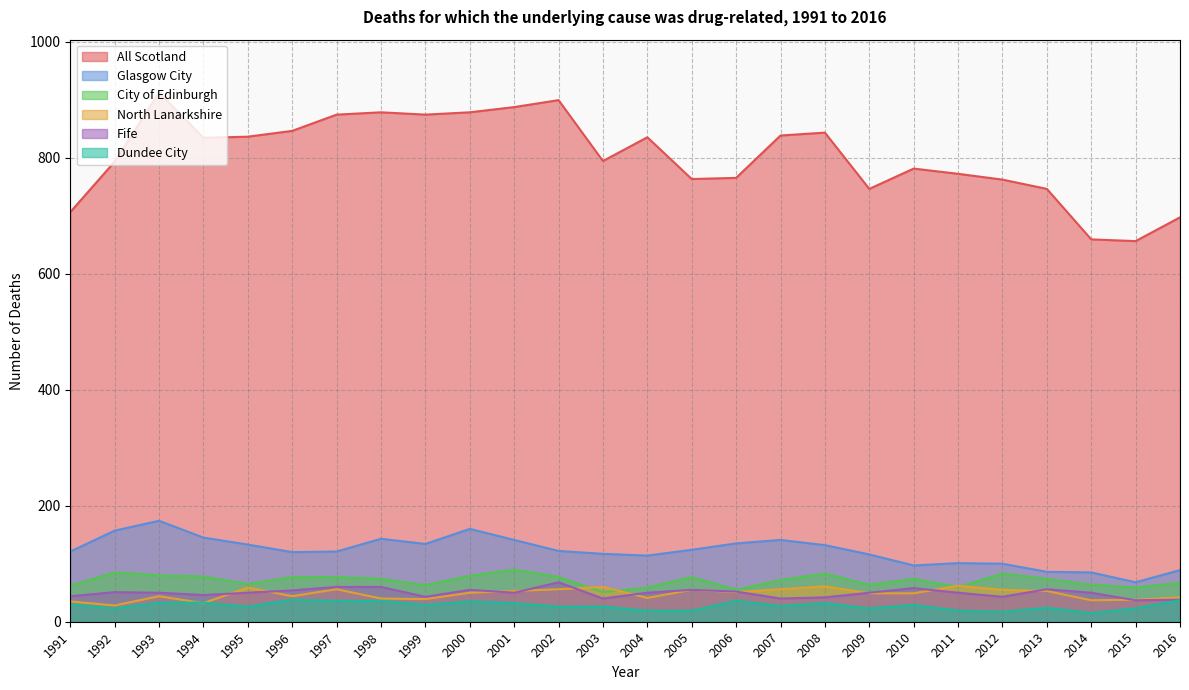

How many lines are shown in the chart?

6